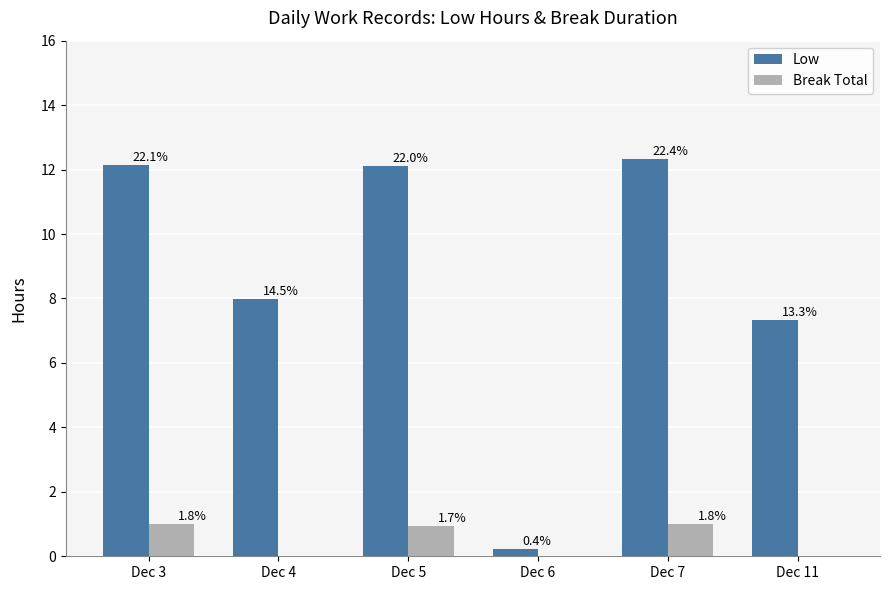

Which category has the lowest value across all series?

Dec 4